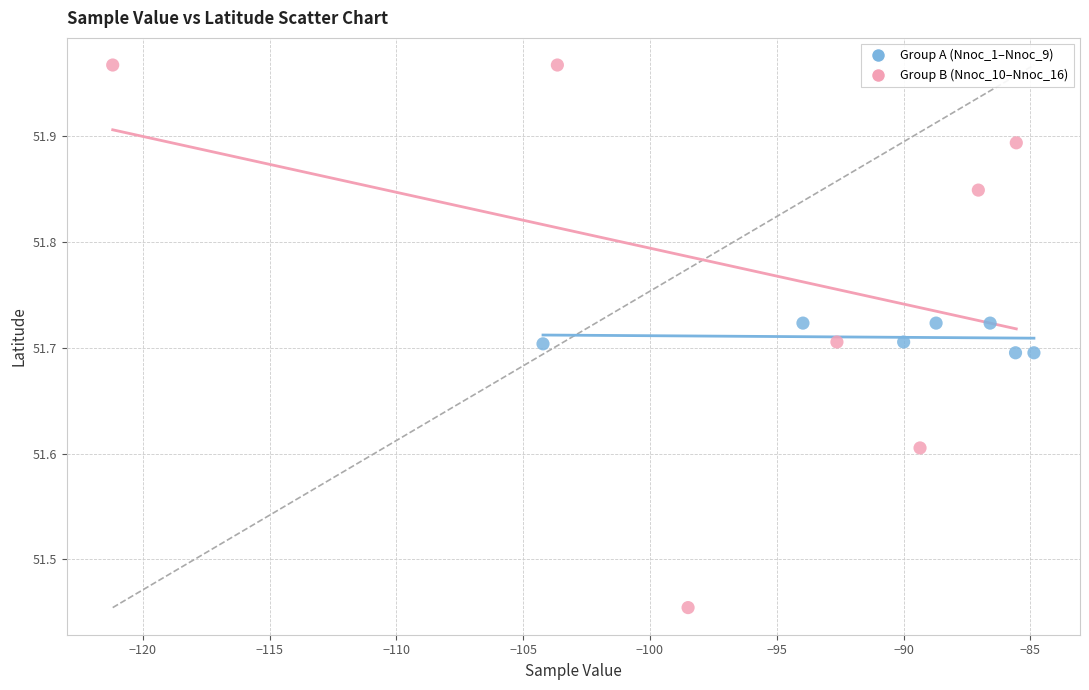

Which series contains the highest Y value?

Group B (Nnoc_10–Nnoc_16)